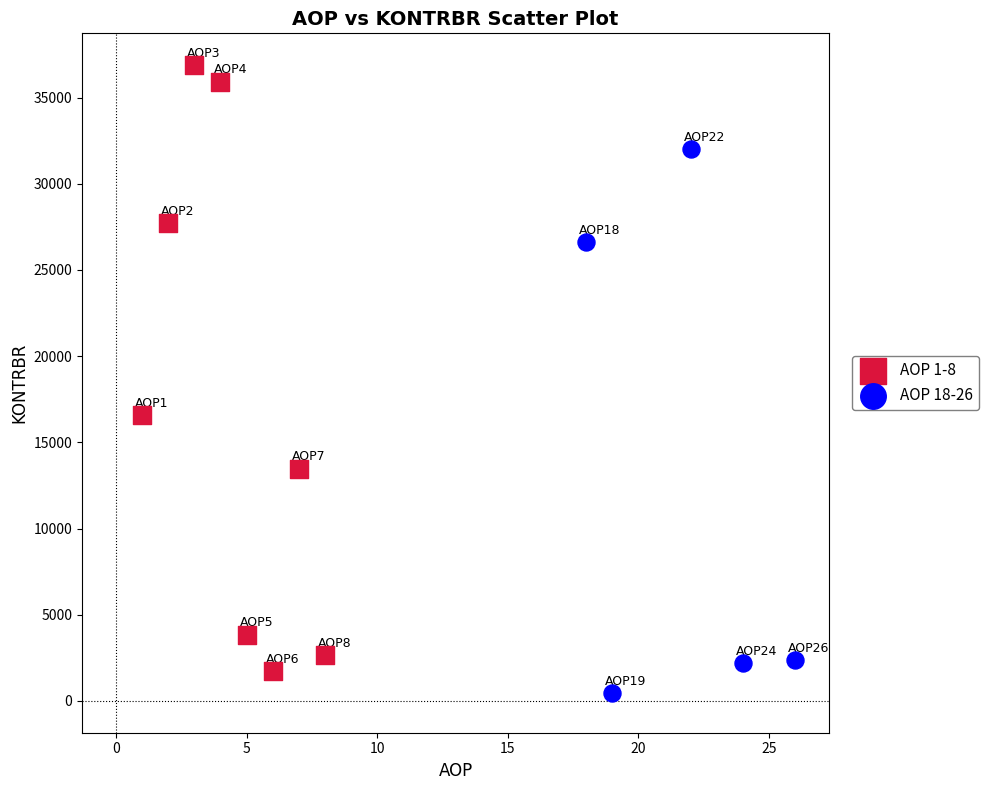

Which series contains the highest Y value?

AOP 1-8